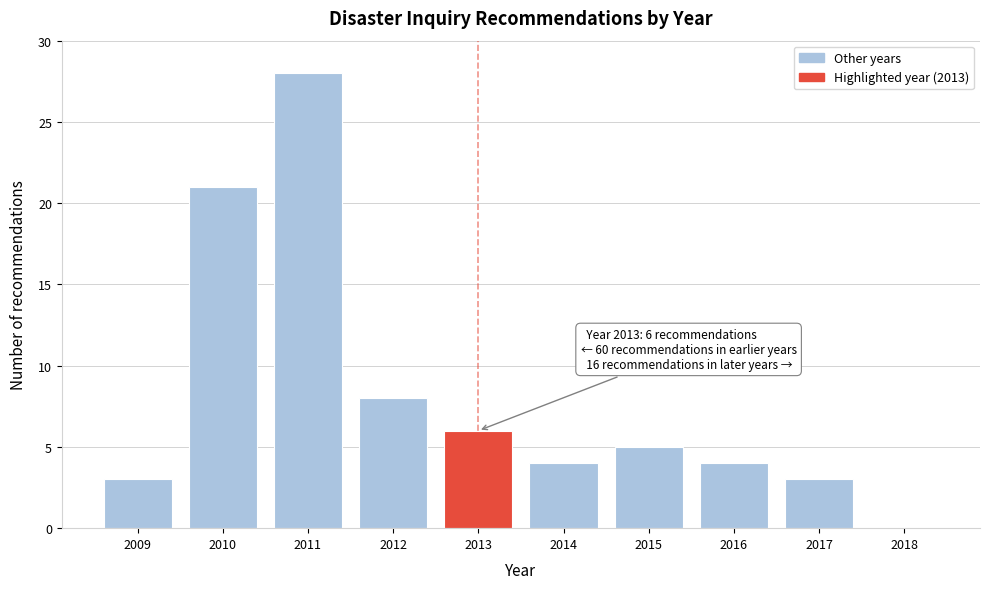

Reading left to right, list all the values displayed in this chart.

2009=3	2010=21	2011=28	2012=8	2013=6	2014=4	2015=5	2016=4	2017=3	2018=0